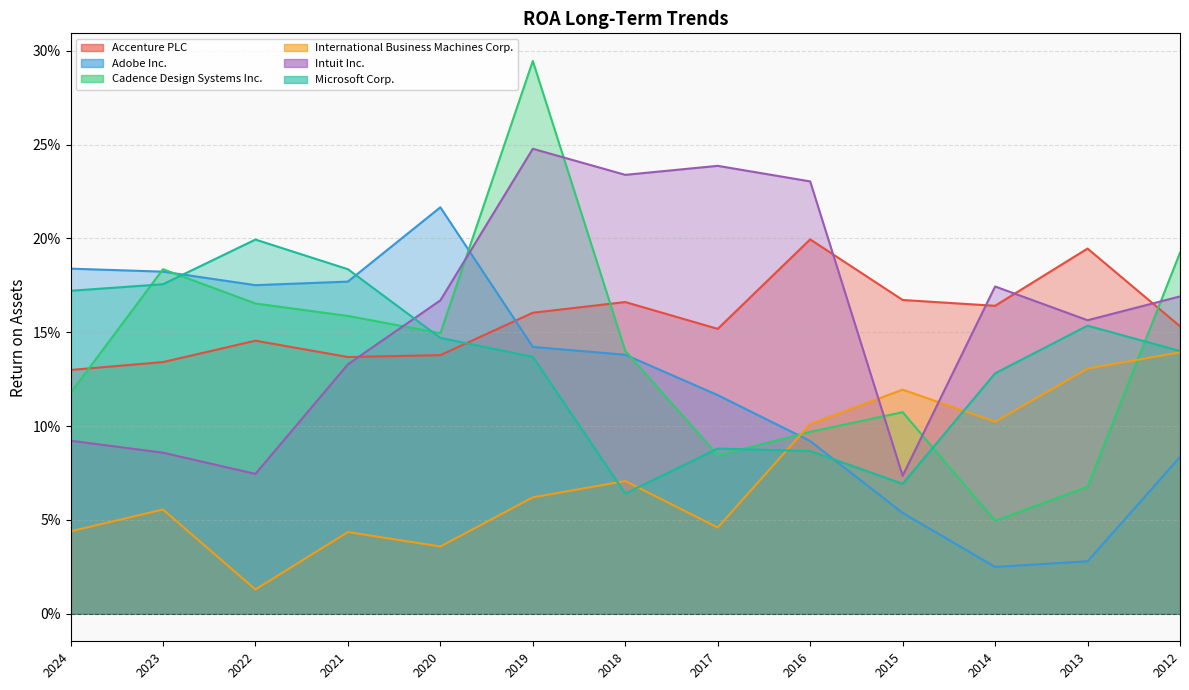

Count the number of categories in the chart.

13